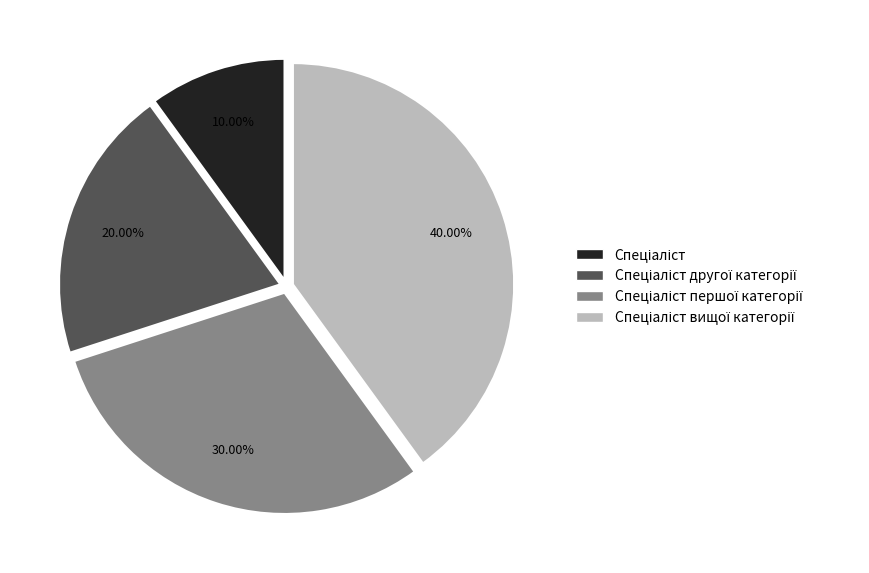

Is there any slice that represents more than half of the pie?

No